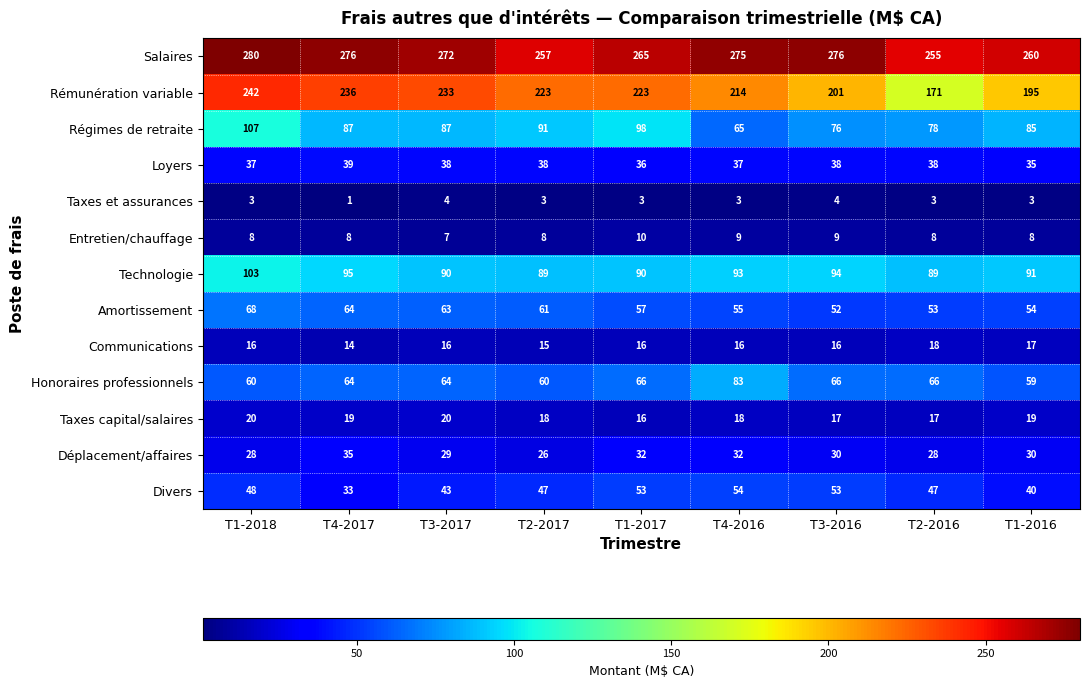

At which category is the sum across all series the highest?

T1-2018